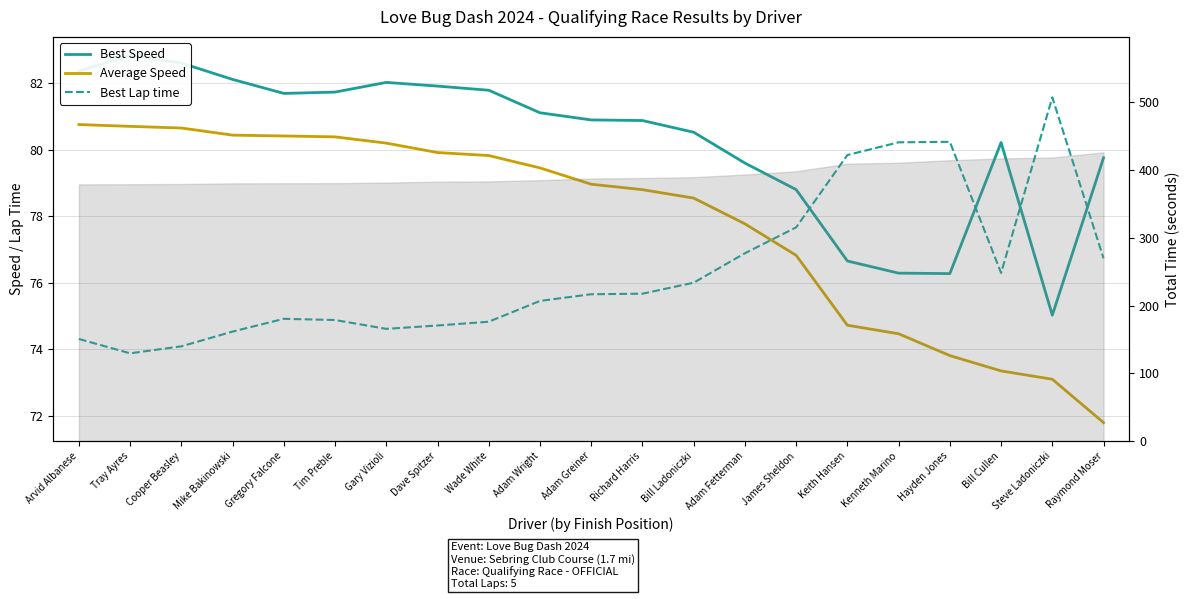

What is the maximum value for Best Lap time?

81.6